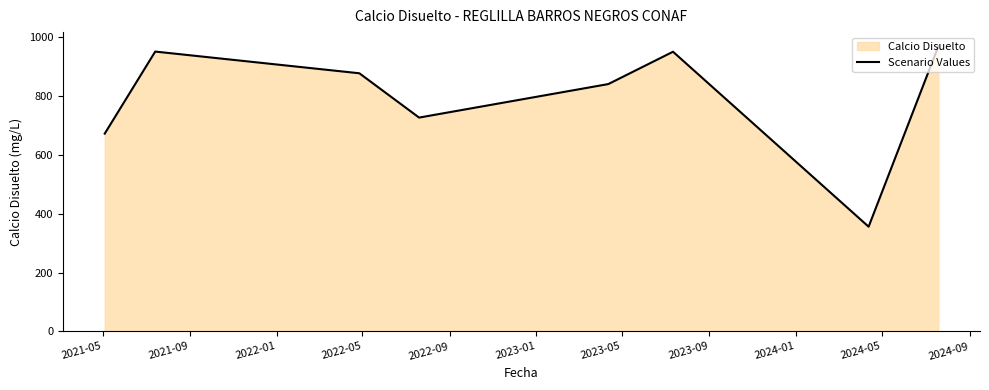

True or false: the data has more than 2 interior local peaks.

False